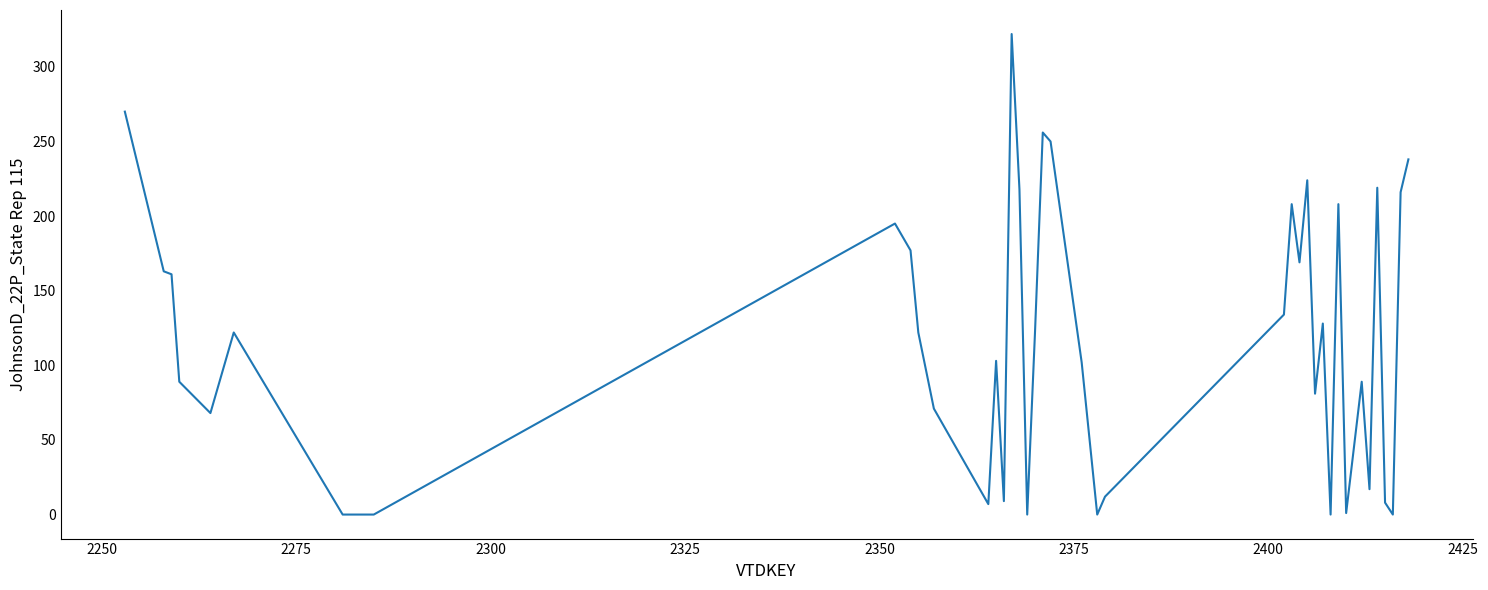

What is the difference between the maximum and second lowest values?

322